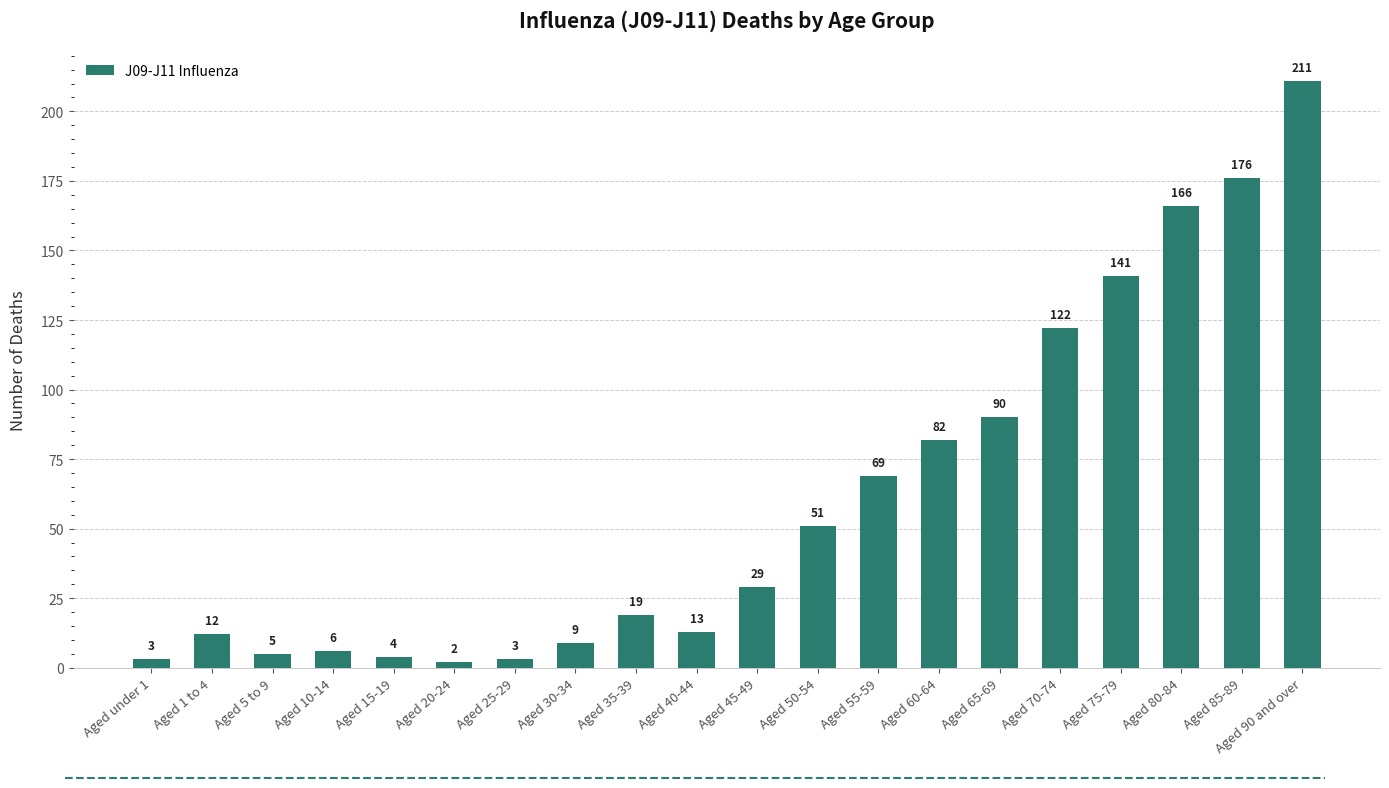

What is the change in value from Aged 20-24 to Aged 65-69?

+88